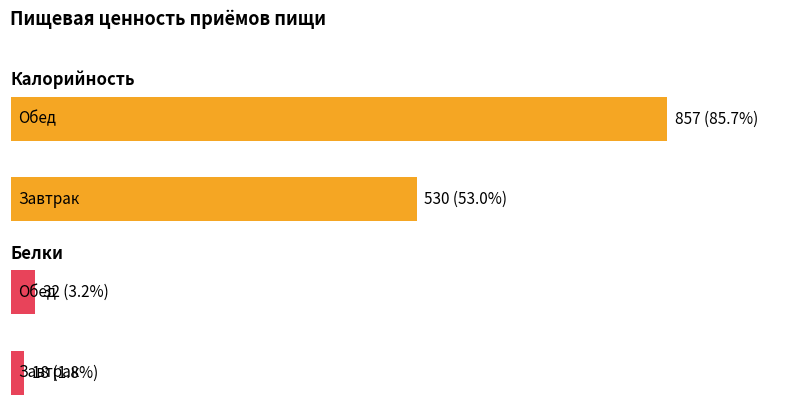

Rank the series by their average value, from lowest to highest.

Белки, Калорийность